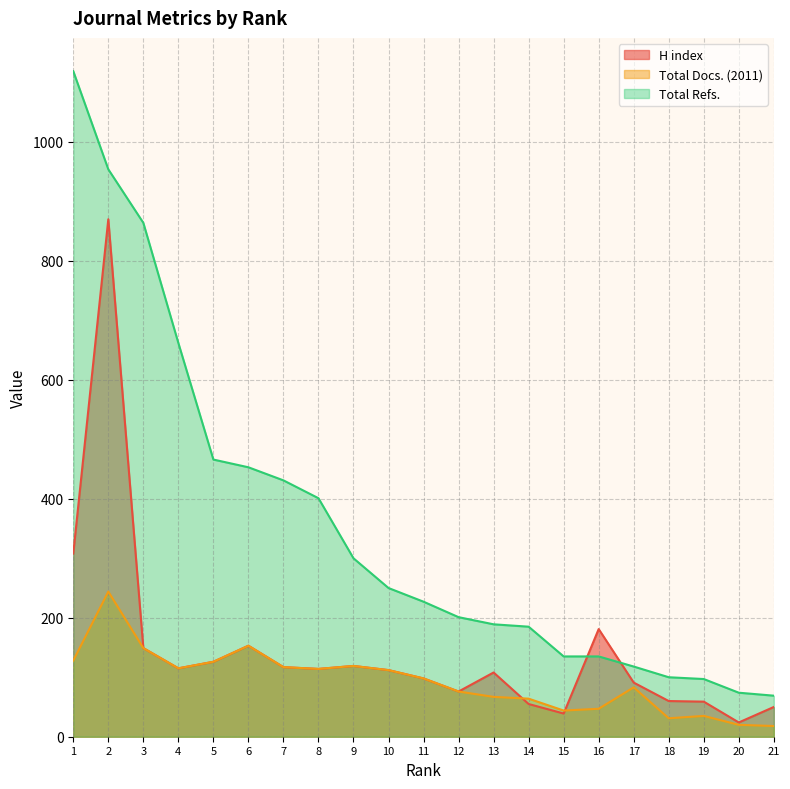

Which series changed the most between 8 and 12?

Total Refs.